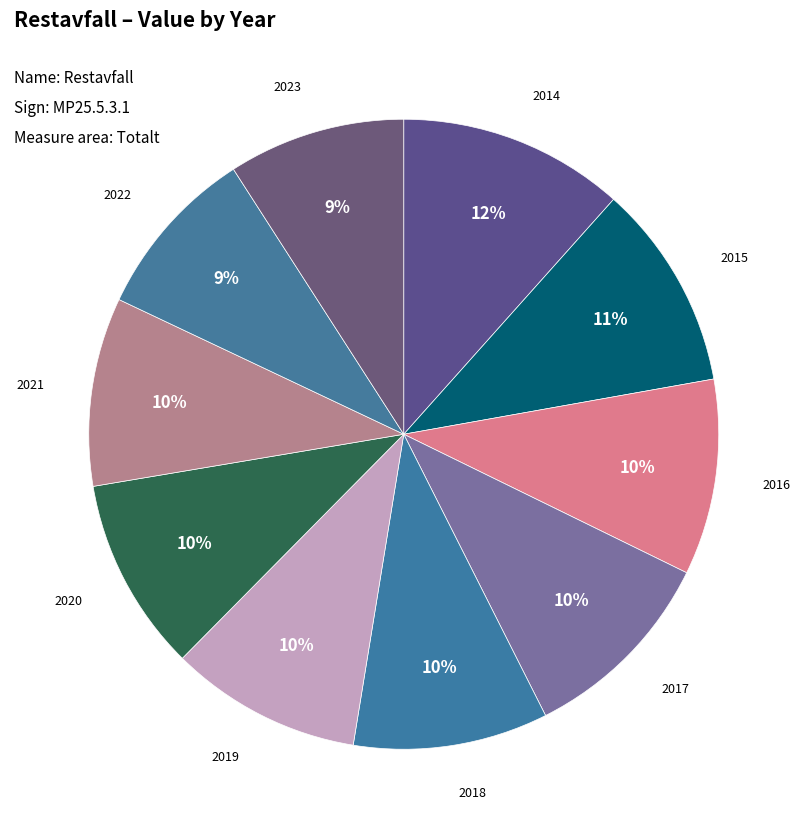

Is there any slice that represents more than half of the pie?

No